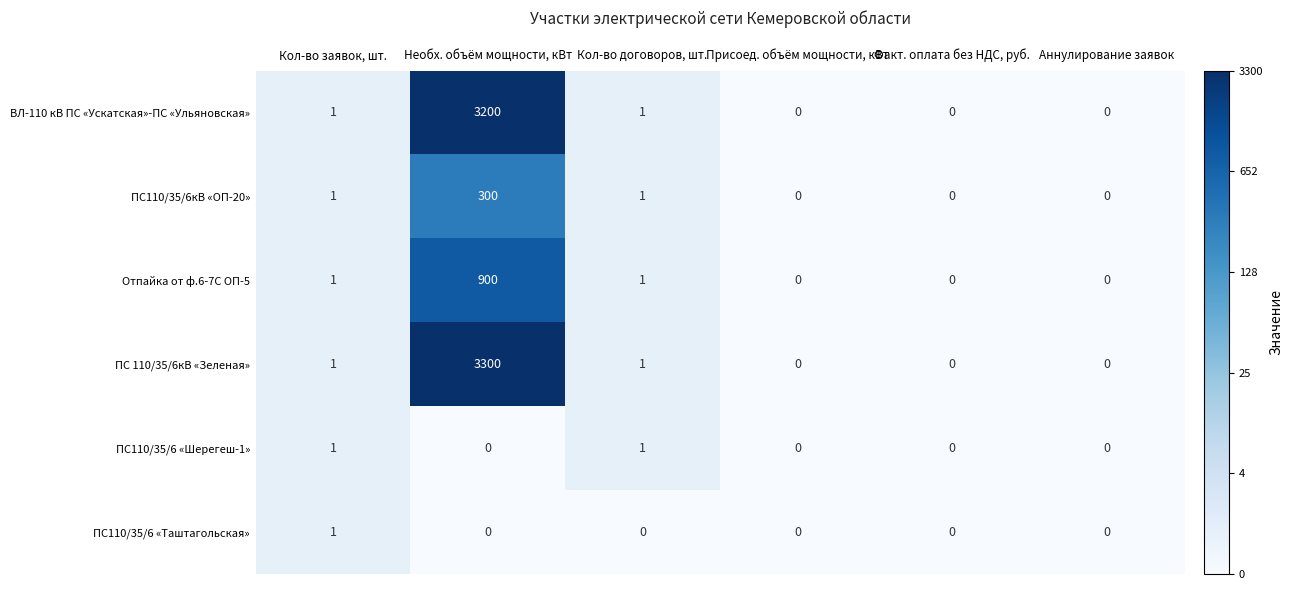

Which series has the largest range (max minus min)?

ПС 110/35/6кВ «Зеленая»